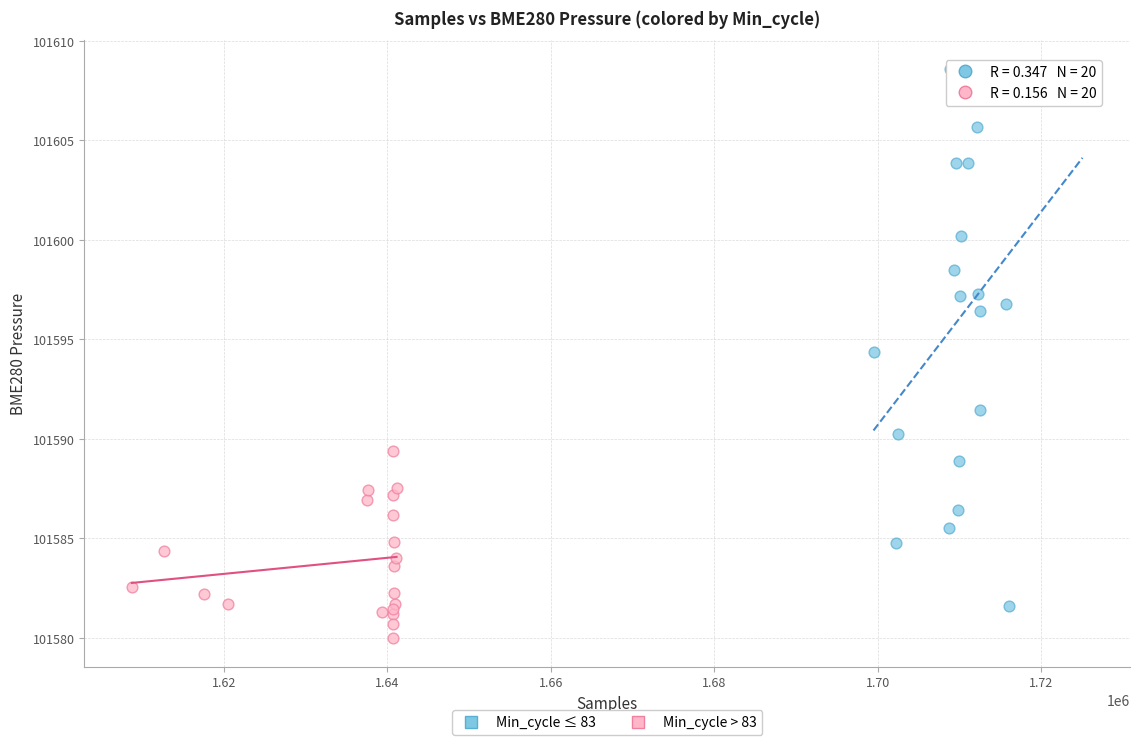

Which series has the largest Y range (max minus min)?

Min_cycle ≤ 83